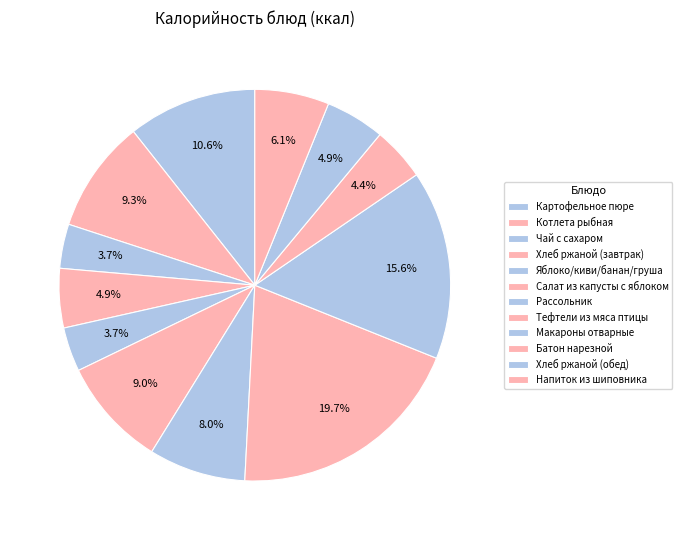

Is there any slice that represents more than half of the pie?

No